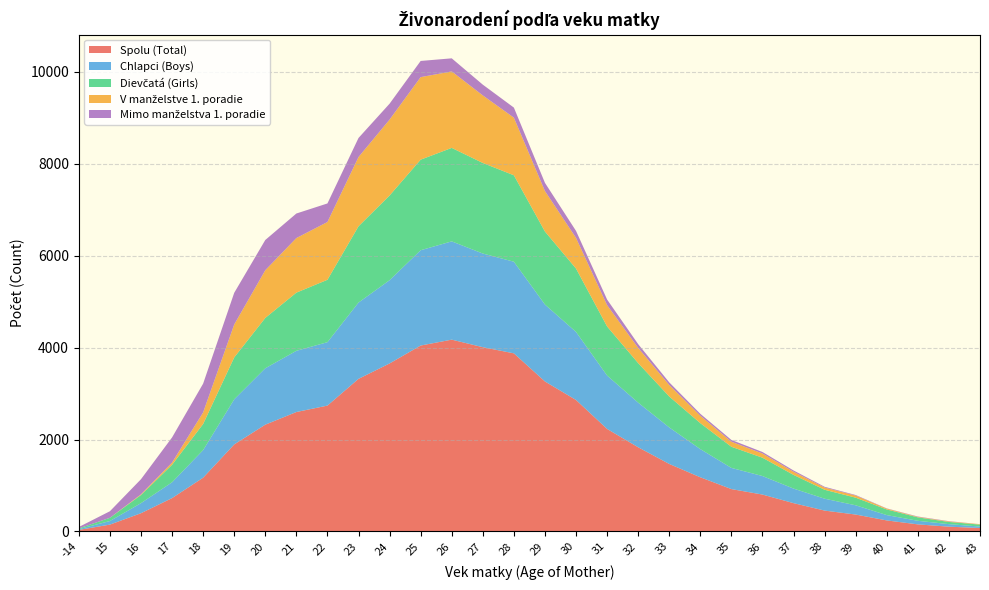

Reading left to right, list all the values displayed in this chart.

Spolu (Total): -14=33	15=148	16=396	17=725	18=1169	19=1893	20=2323	21=2598	22=2738	23=3320	24=3655	25=4045	26=4173	27=4009	28=3875	29=3263	30=2860	31=2230	32=1831	33=1468	34=1178	35=921	36=802	37=615	38=453	39=367	40=239	41=153	42=103	43=74
Chlapci (Boys): -14=17	15=78	16=219	17=344	18=600	19=981	20=1227	21=1332	22=1380	23=1660	24=1812	25=2074	26=2139	27=2038	28=1994	29=1674	30=1481	31=1162	32=971	33=795	34=613	35=461	36=403	37=317	38=259	39=201	40=116	41=78	42=55	43=32
Dievčatá (Girls): -14=16	15=70	16=177	17=381	18=569	19=912	20=1096	21=1266	22=1358	23=1660	24=1843	25=1971	26=2034	27=1971	28=1881	29=1589	30=1379	31=1068	32=860	33=673	34=565	35=460	36=399	37=298	38=194	39=166	40=123	41=75	42=48	43=42
V manželstve 1. poradie: -14=0	15=0	16=15	17=48	18=252	19=717	20=1038	21=1188	22=1257	23=1507	24=1652	25=1796	26=1664	27=1470	28=1254	29=881	30=667	31=464	32=331	33=250	34=161	35=110	36=91	37=68	38=48	39=46	40=18	41=10	42=11	43=9
Mimo manželstva 1. poradie: -14=30	15=143	16=329	17=547	18=626	19=689	20=658	21=534	22=404	23=415	24=346	25=352	26=285	27=234	28=219	29=178	30=152	31=122	32=82	33=57	34=42	35=38	36=33	37=28	38=17	39=12	40=5	41=8	42=6	43=1